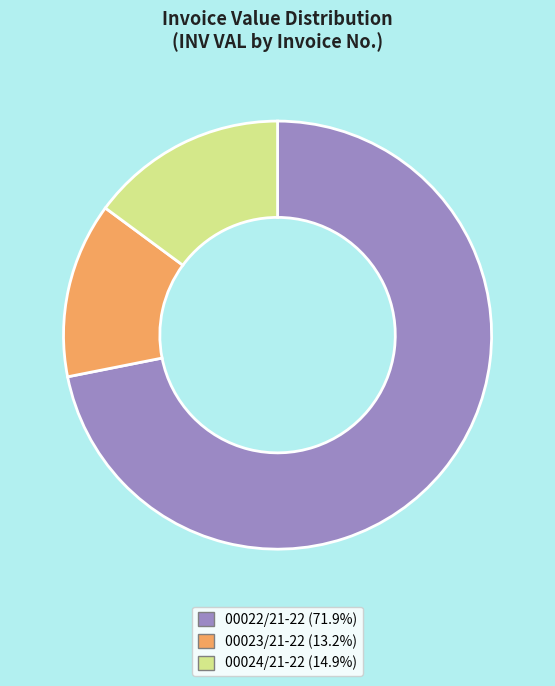

Which category has the biggest portion of the pie?

00022/21-22